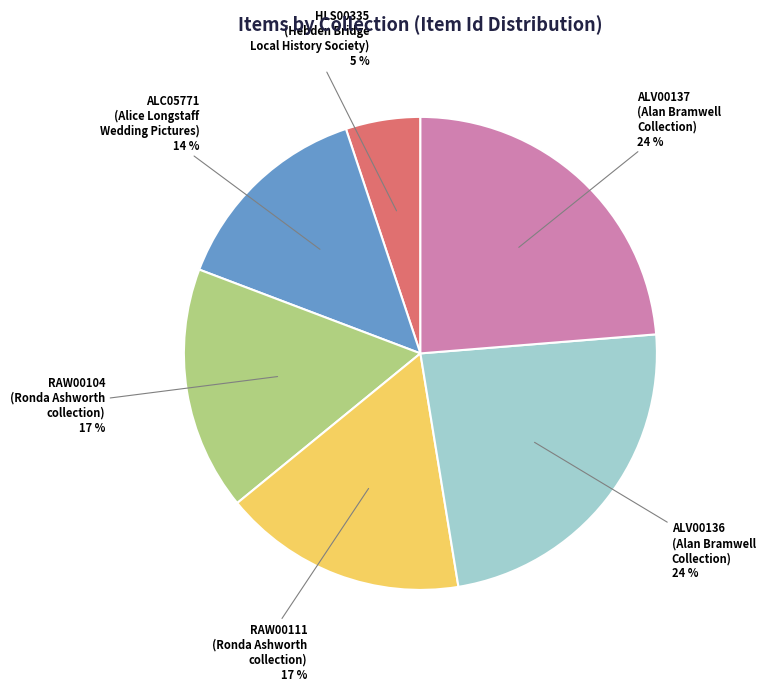

What is the smallest slice in the pie chart?

HLS00335 (Hebden Bridge Local History Society)